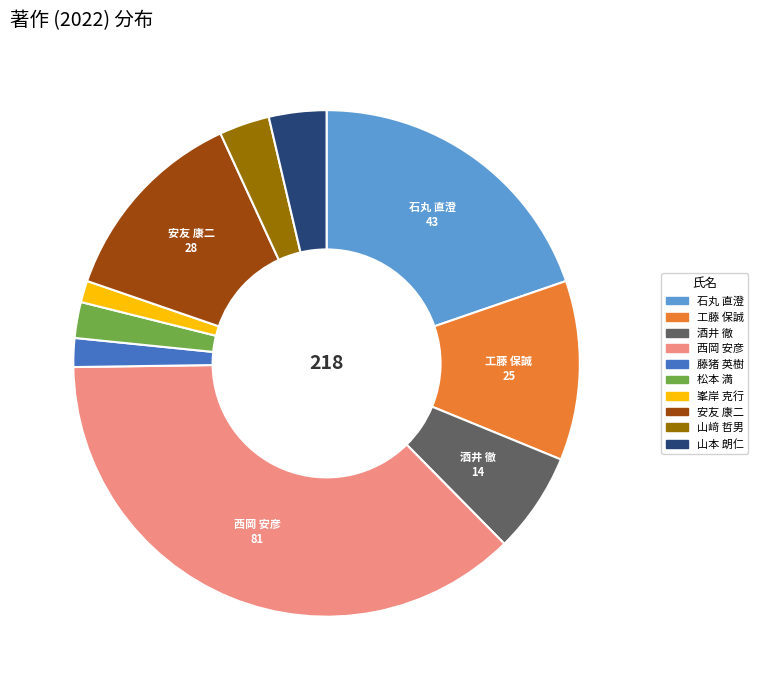

Is there any slice that represents more than half of the pie?

No